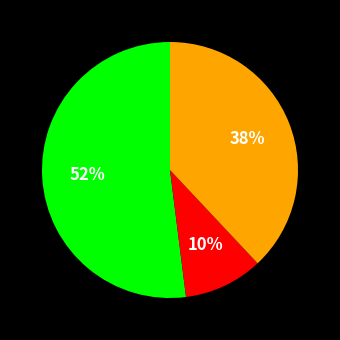

To the nearest percent, what is the average slice percentage?

33%